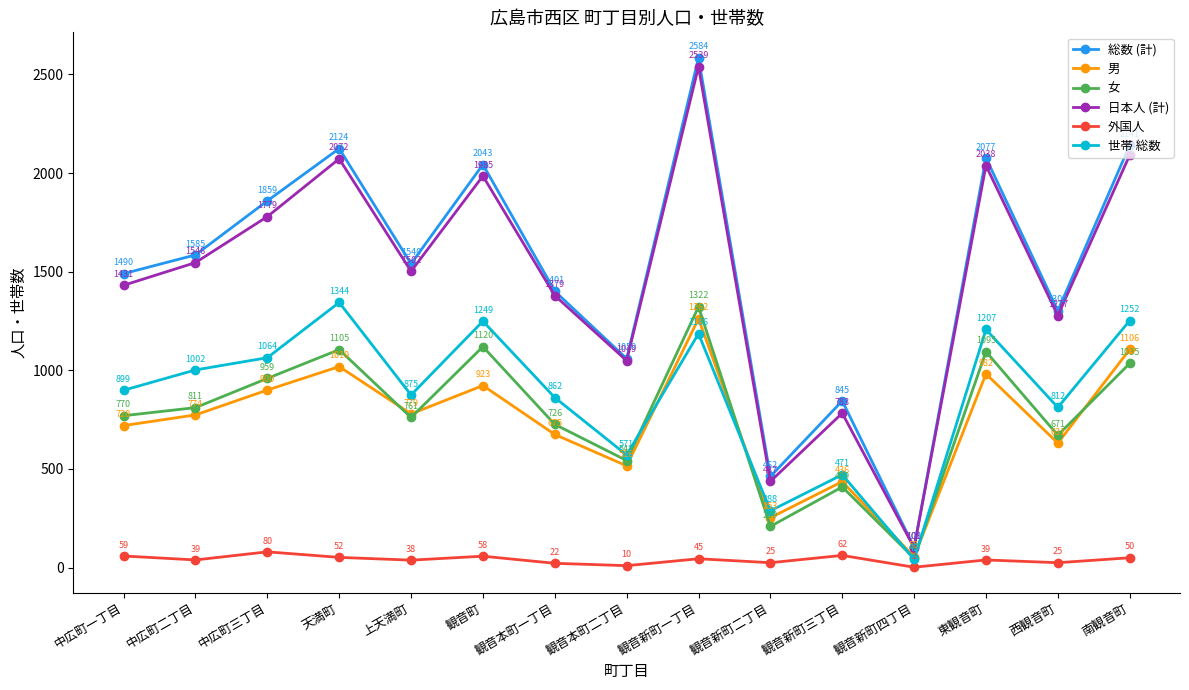

Is it true that 女 equals 770 at 中広町一丁目?

True